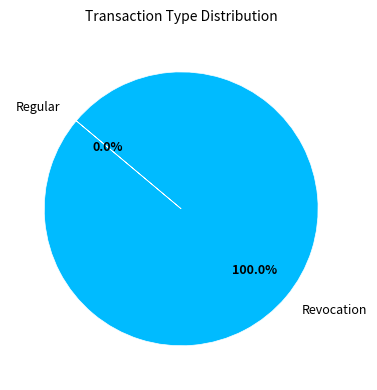

Is it true that Revocation is 86% of the pie?

False